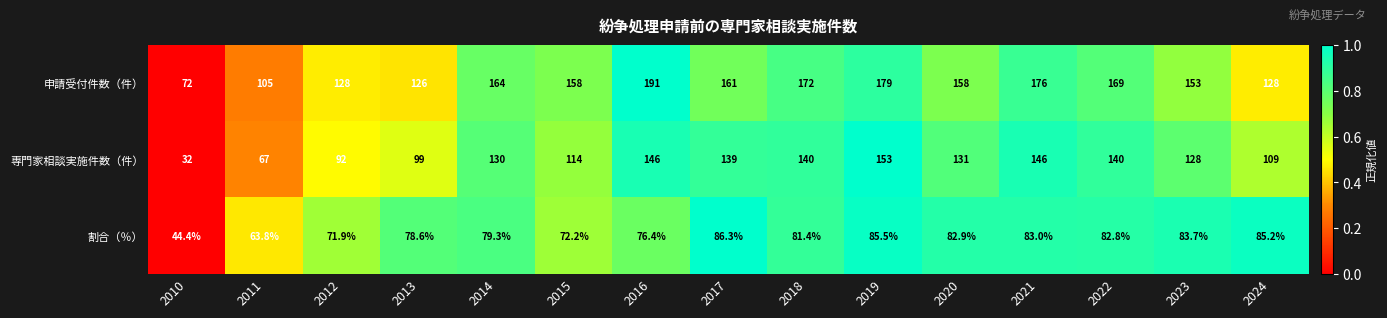

List the series in order of their overall mean, lowest first.

割合（％）, 専門家相談実施件数（件）, 申請受付件数（件）